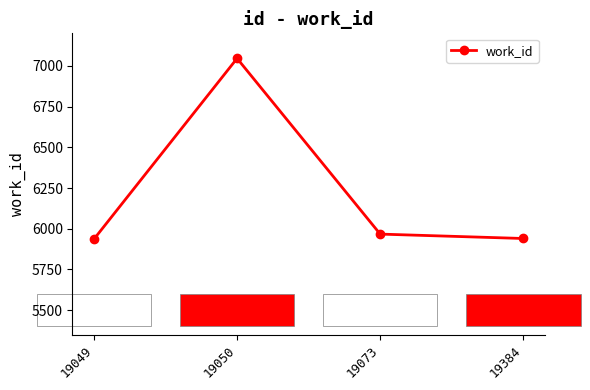

What is the approximate value at 19049, to the nearest 50?

5950